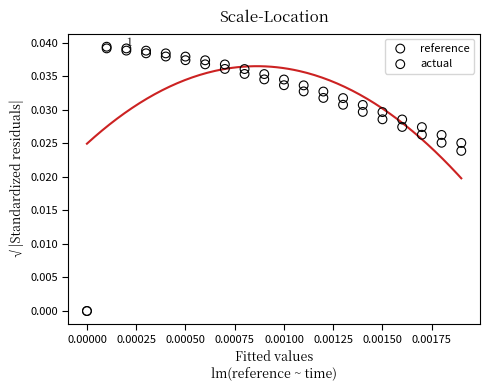

What are all the series names shown in the legend?

reference, actual